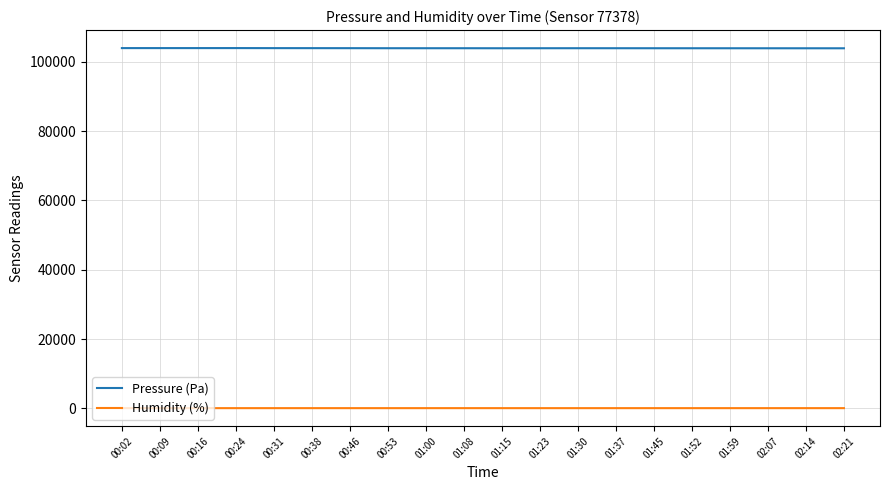

How many lines are shown in the chart?

2